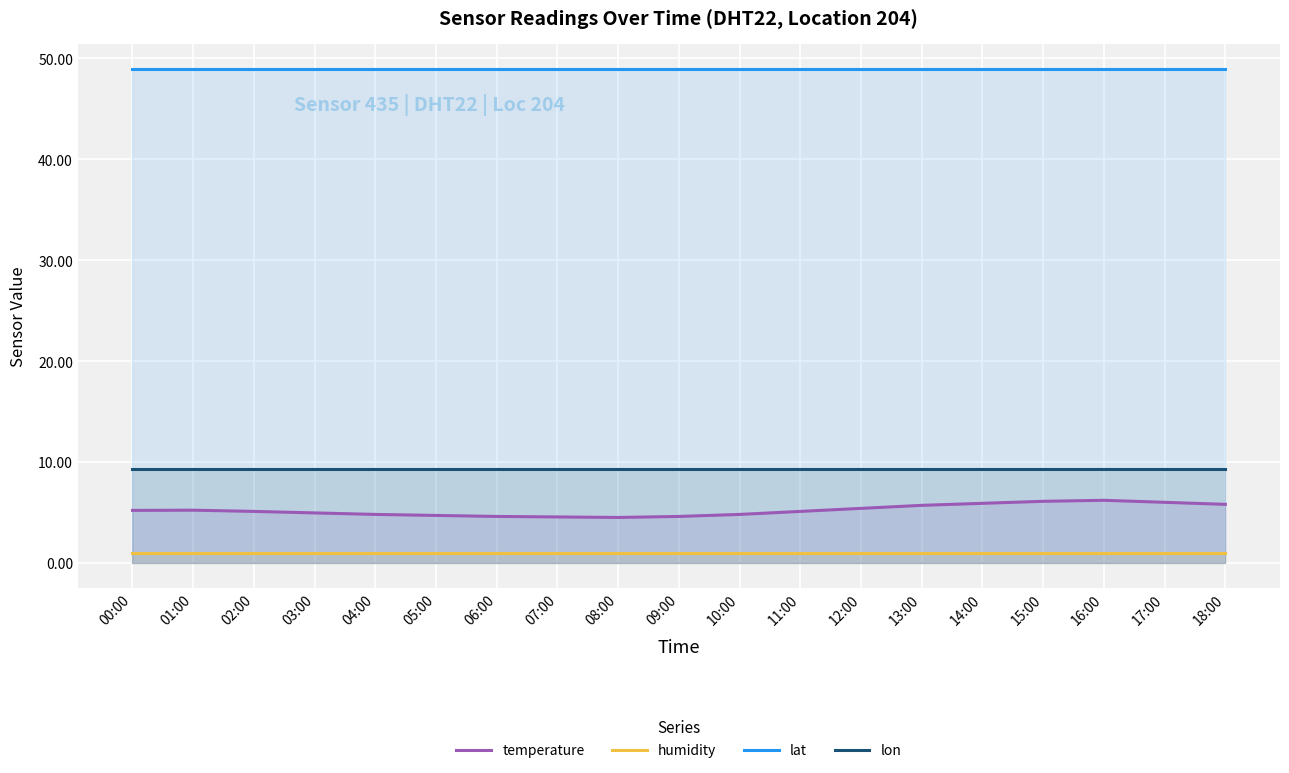

What is the label of the 17th point from the left?

16:00